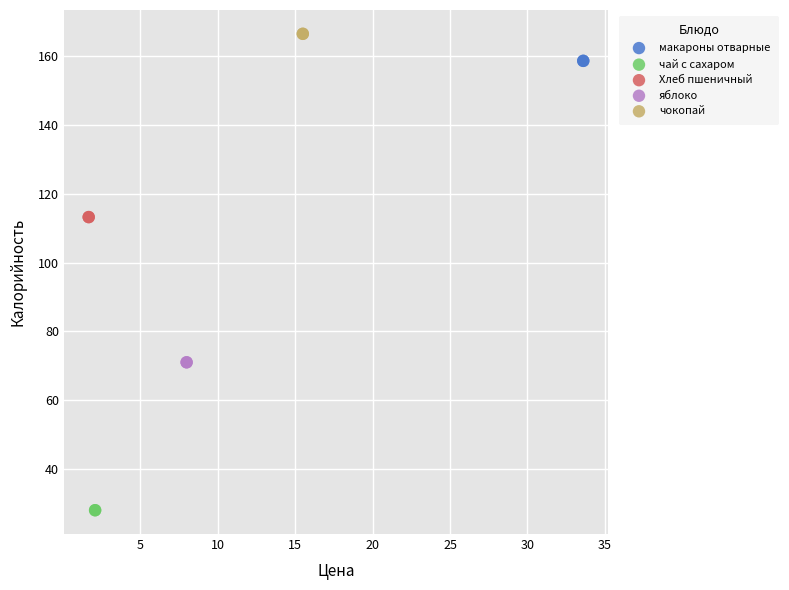

What are all the series names shown in the legend?

макароны отварные, чай с сахаром, Хлеб пшеничный, яблоко, чокопай